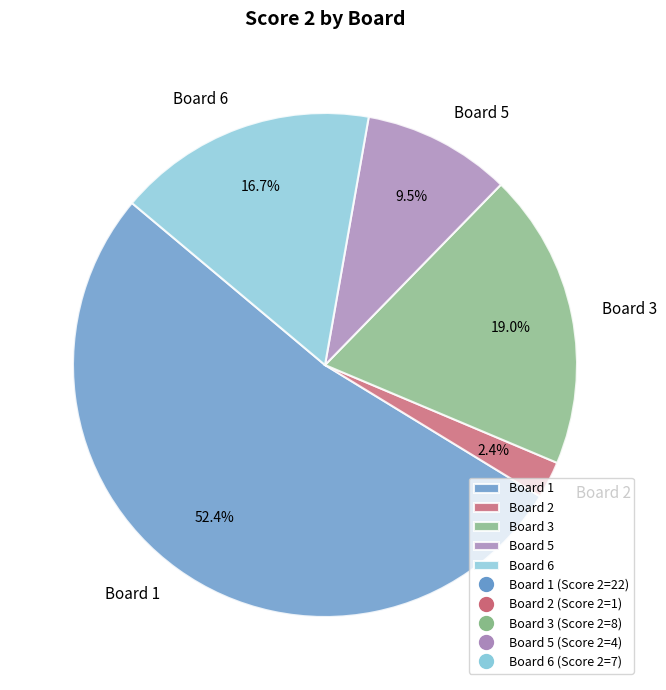

Which category accounts for the majority?

Board 1